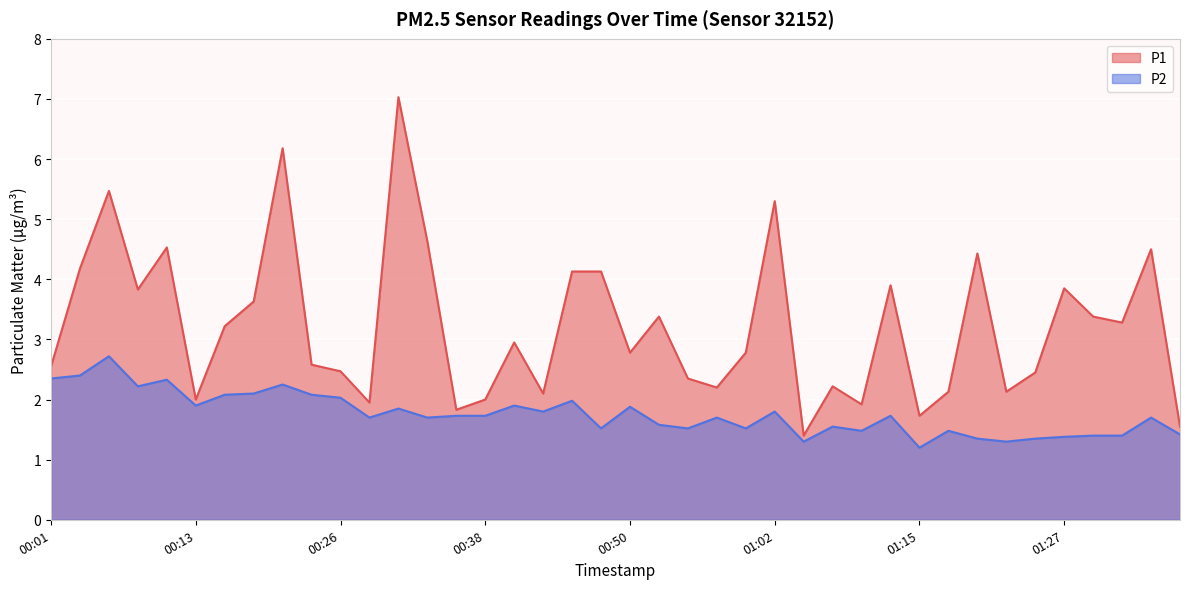

What is the maximum value shown in the chart?

7.0